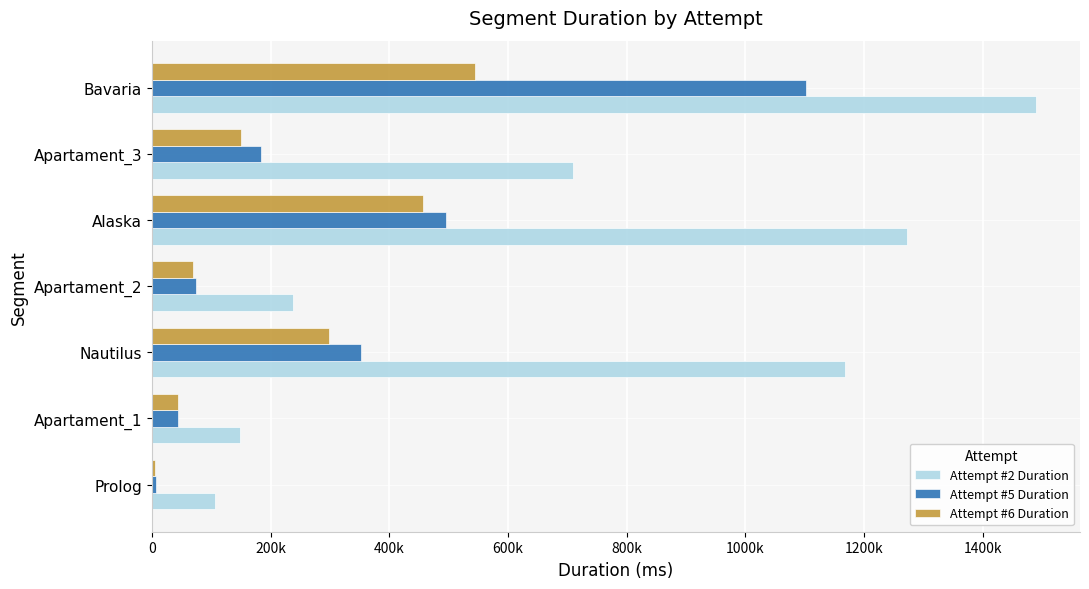

What are all the series names shown in the legend?

Attempt #2 Duration, Attempt #5 Duration, Attempt #6 Duration